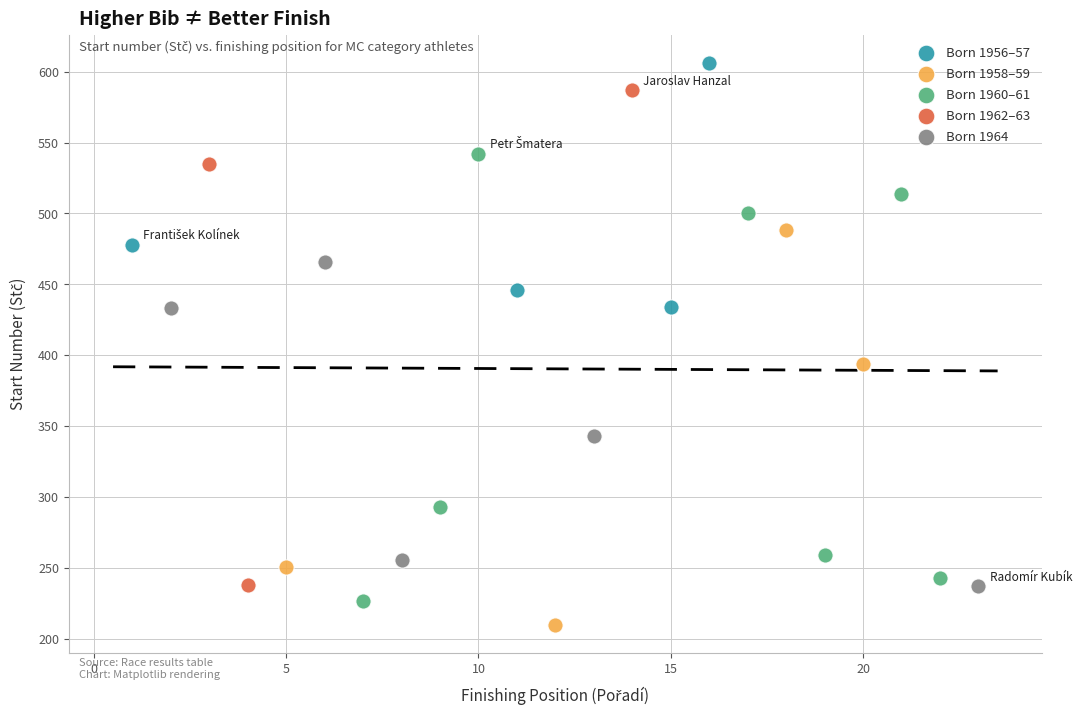

Which series has the widest spread of Y values?

Born 1962–63